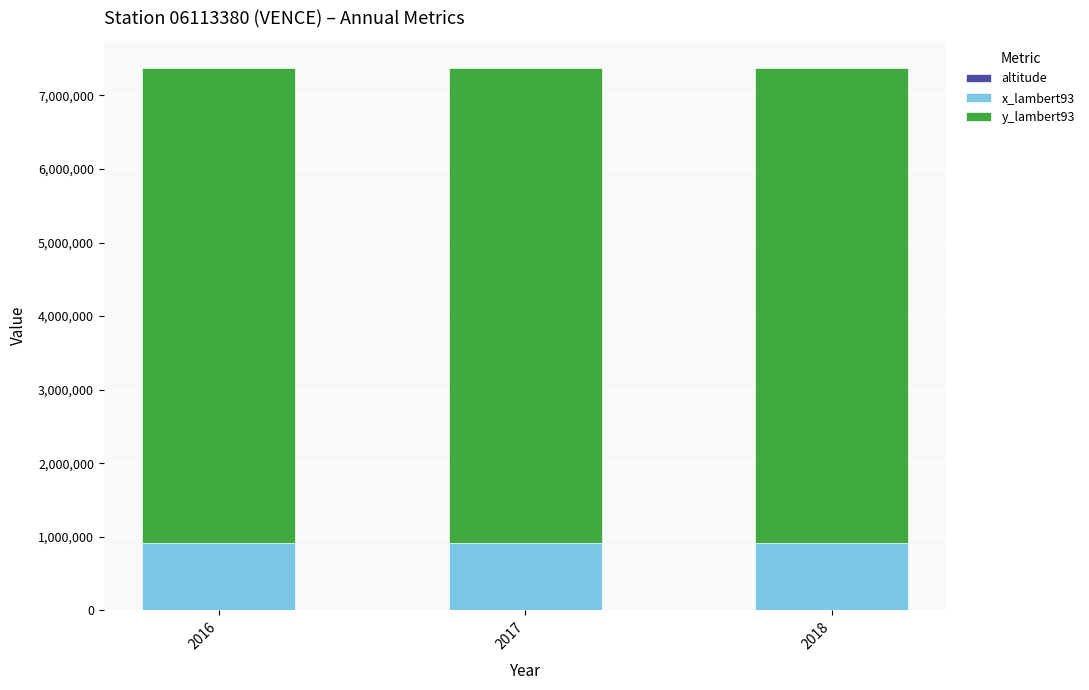

What is the total value across all series at 2016?

7372286